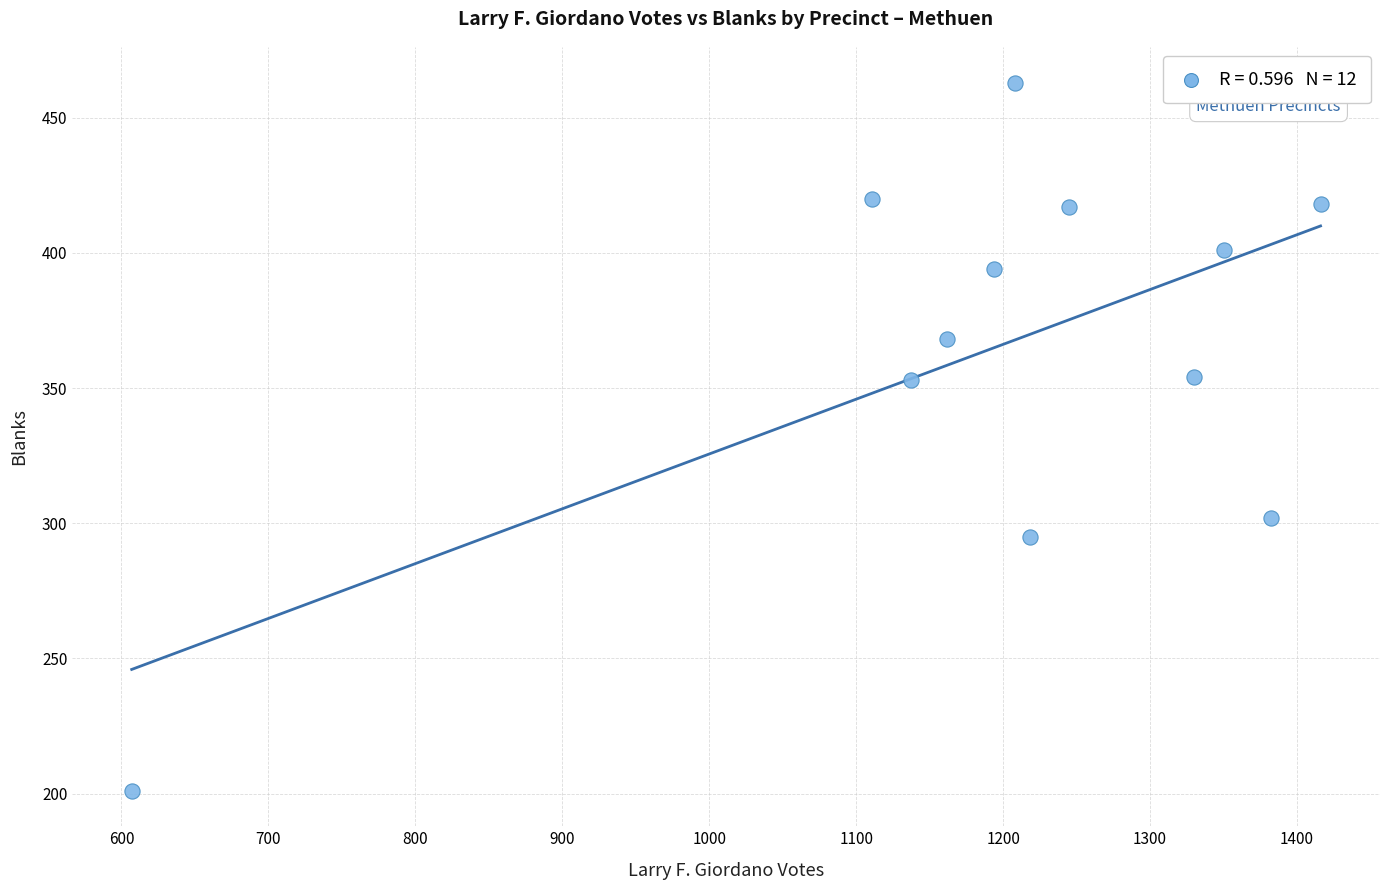

What is the average Y value?

366